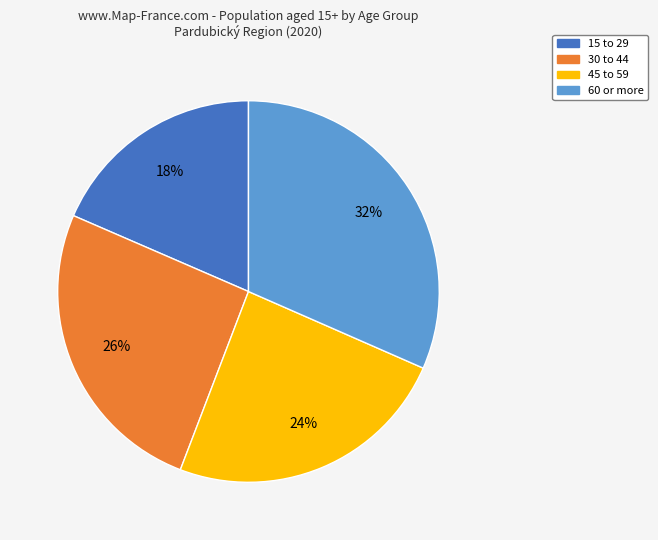

How many segments does this pie chart have?

4